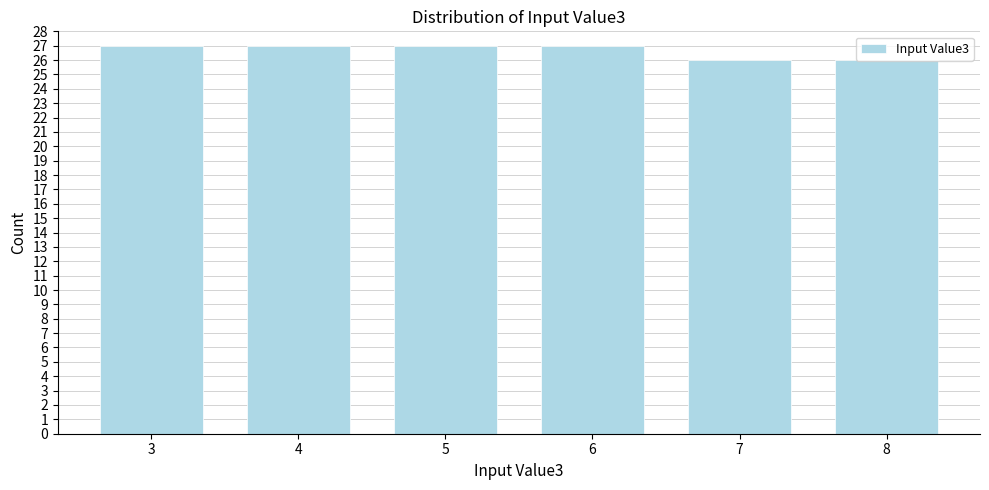

What is the sum of all values?

160